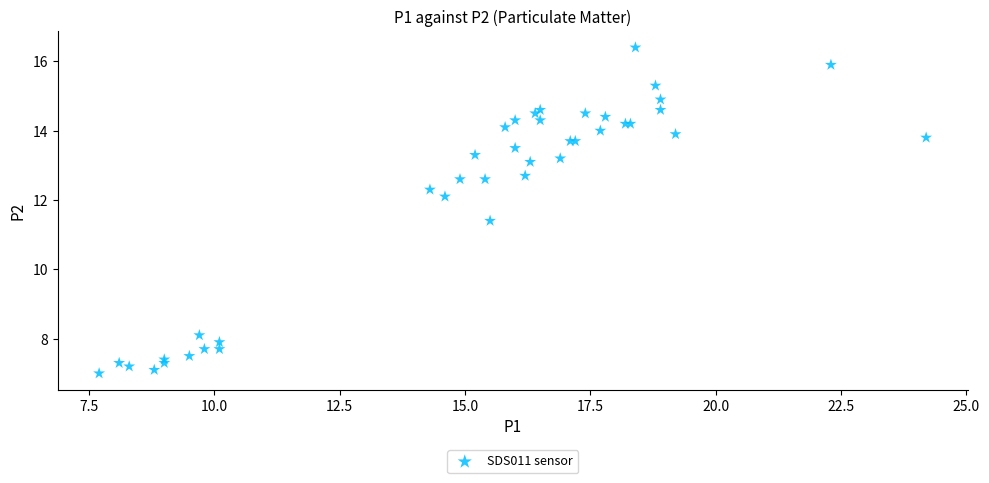

What Y value in the scatter plot is closest to 11?

11.4